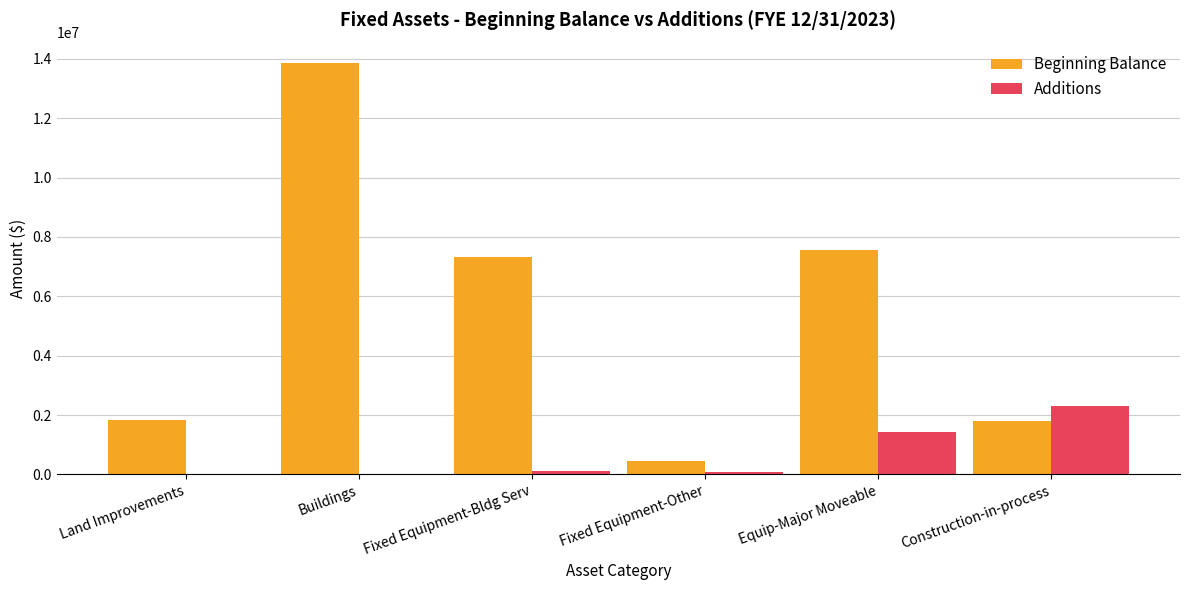

What is the difference between the Beginning Balance values at Equip-Major Moveable and Land Improvements?

5695279.0